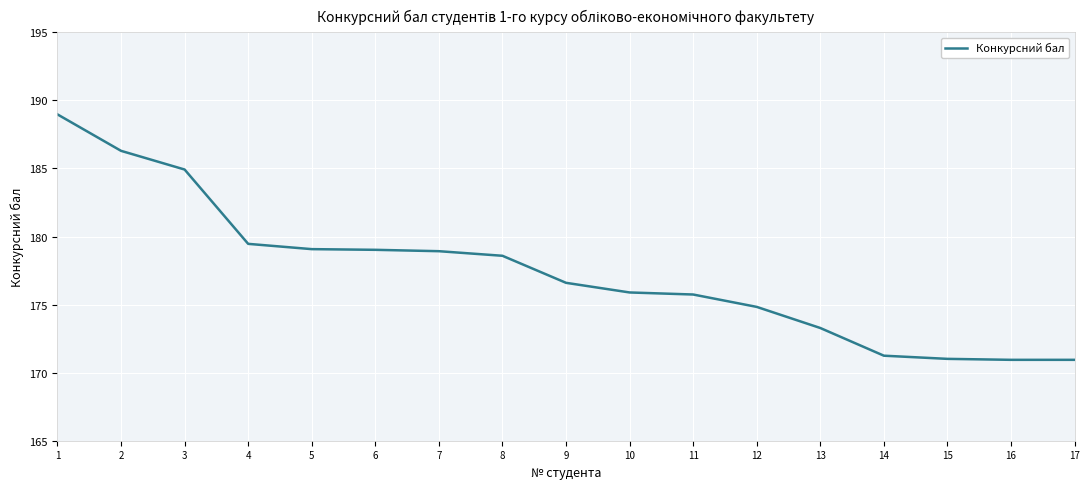

What is the smallest value displayed?

170.9